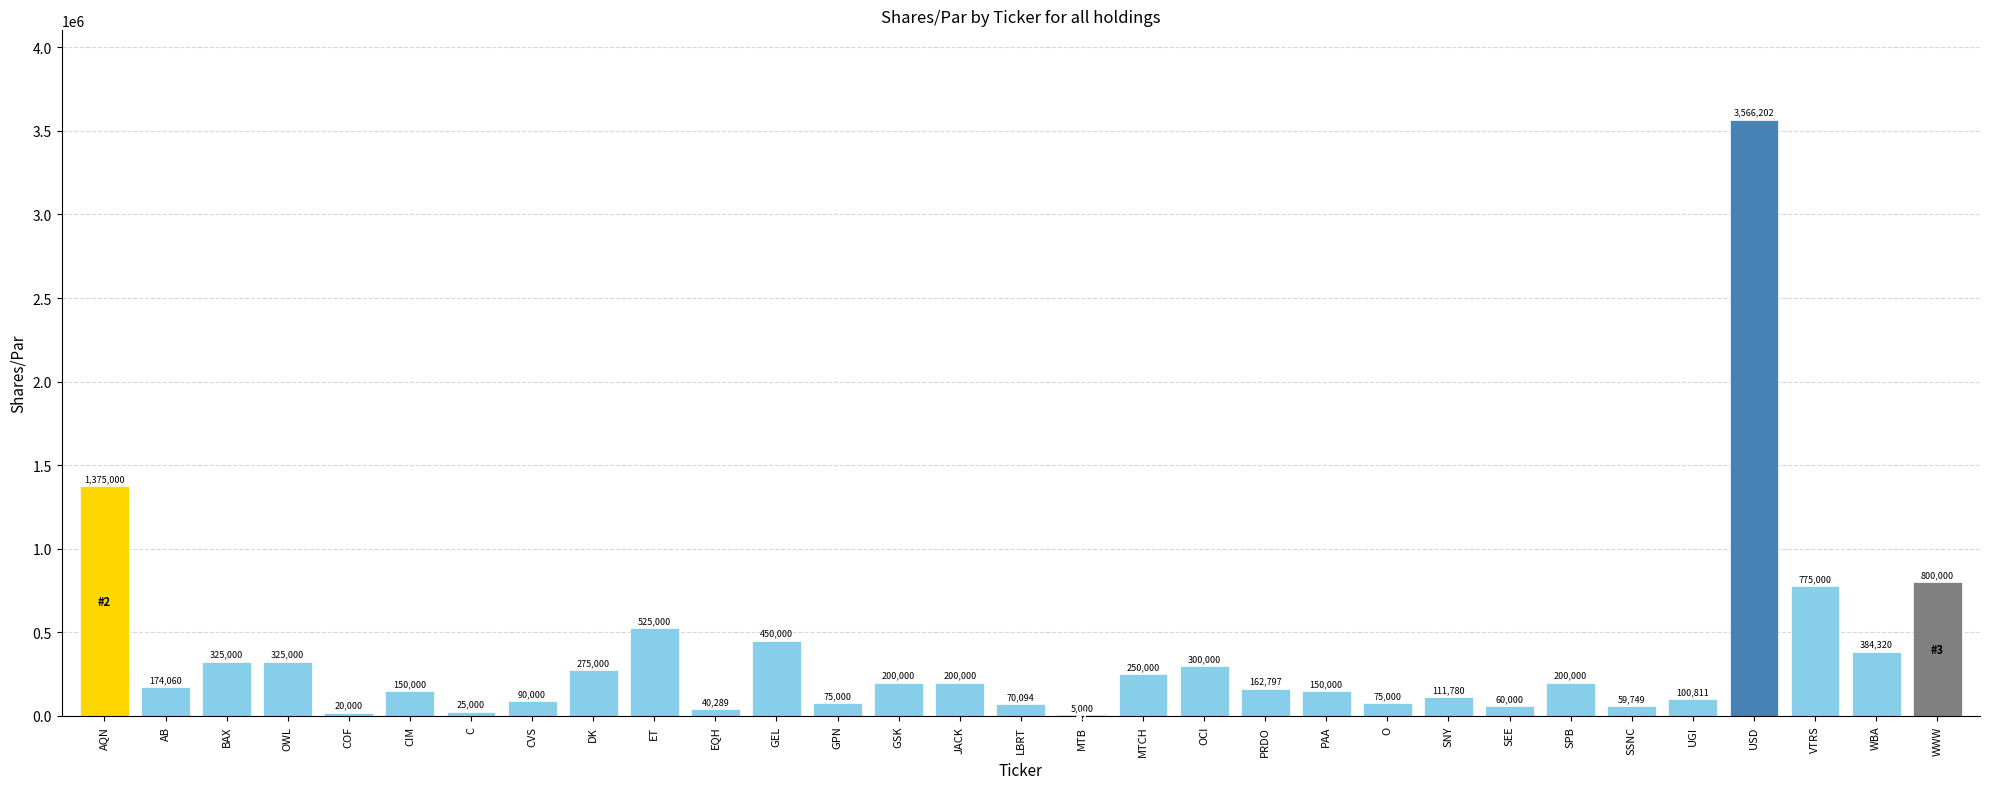

What is the greatest value displayed?

3566202